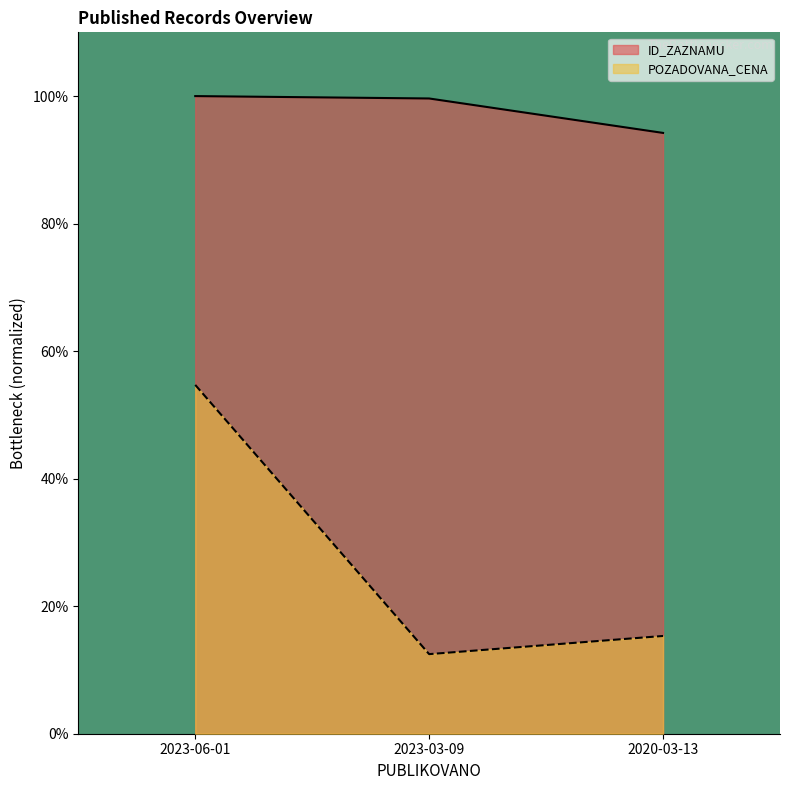

Reading left to right, what are all the values shown in this chart?

ID_ZAZNAMU: 100.0	99.6	94.2
POZADOVANA_CENA: 54.7	12.5	15.3